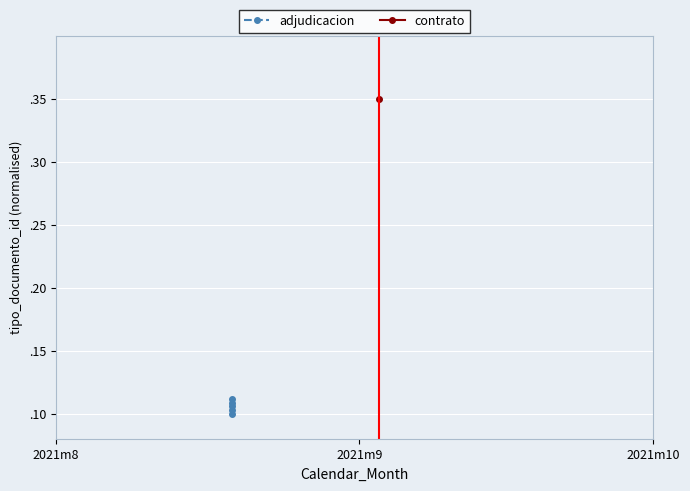

What is the average value?

0.1